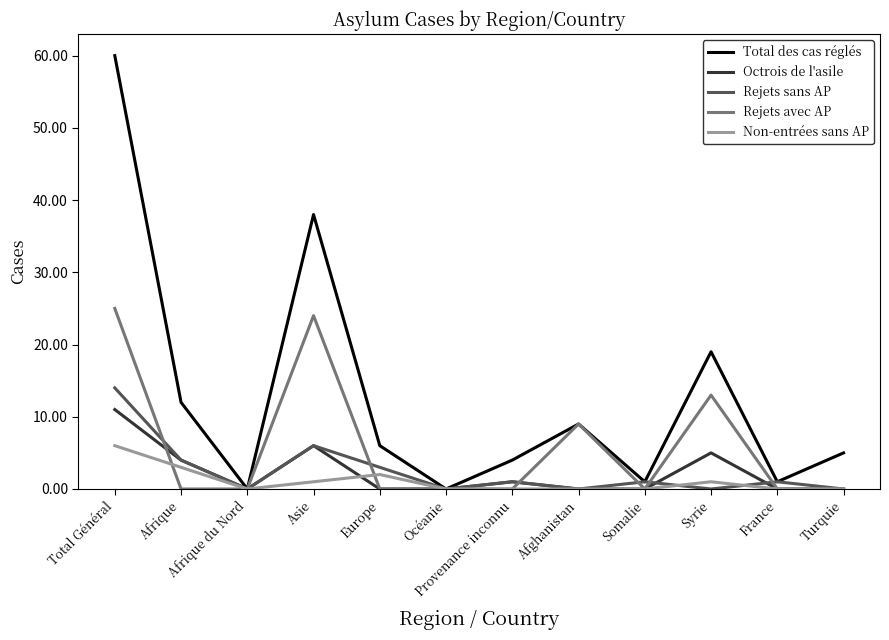

The Rejets sans AP series shows 1 at Somalie. True or false?

True